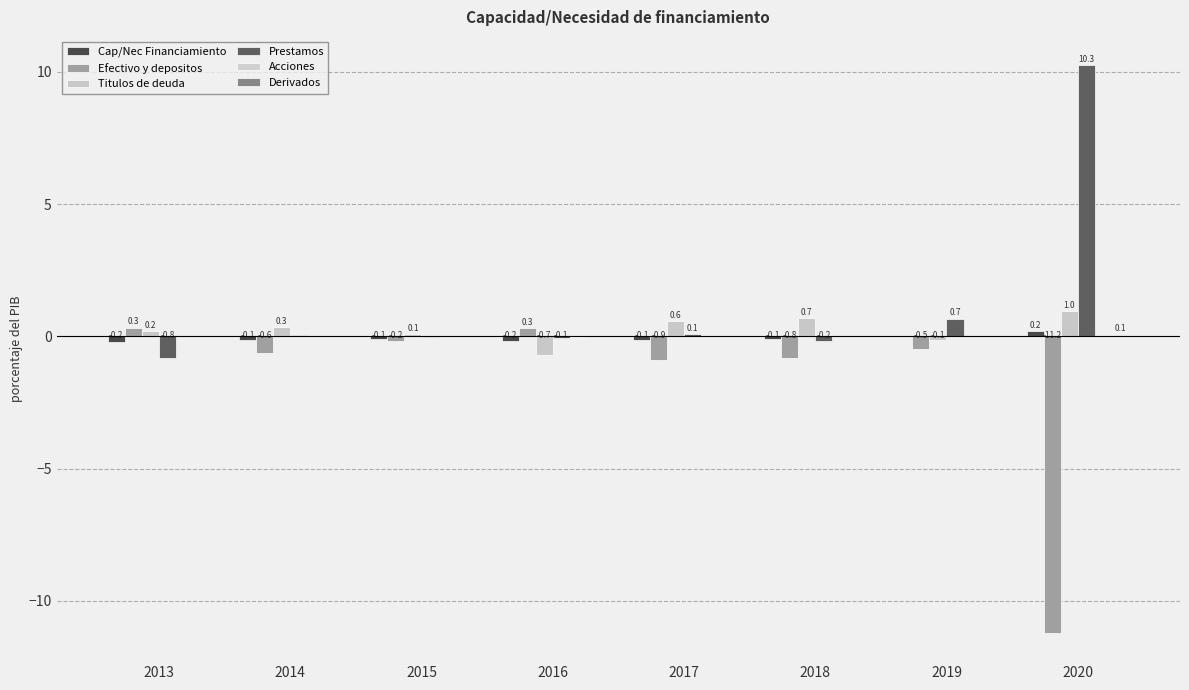

How many distinct data groups are displayed?

6